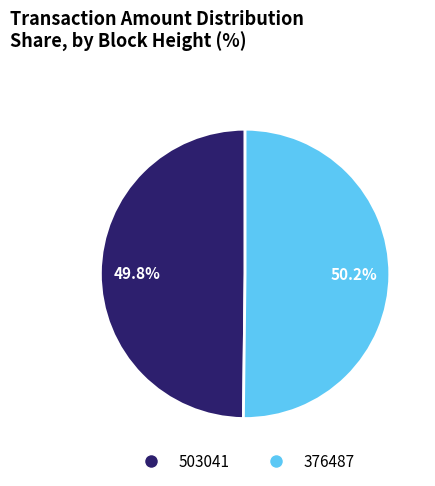

How many segments does this pie chart have?

2